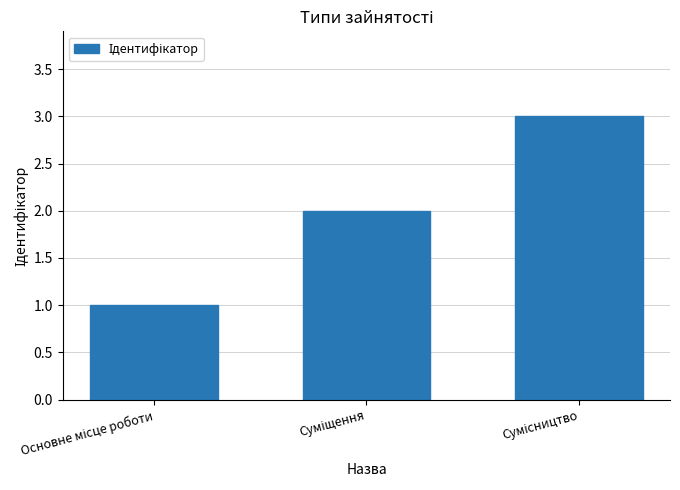

What is the greatest value displayed?

3